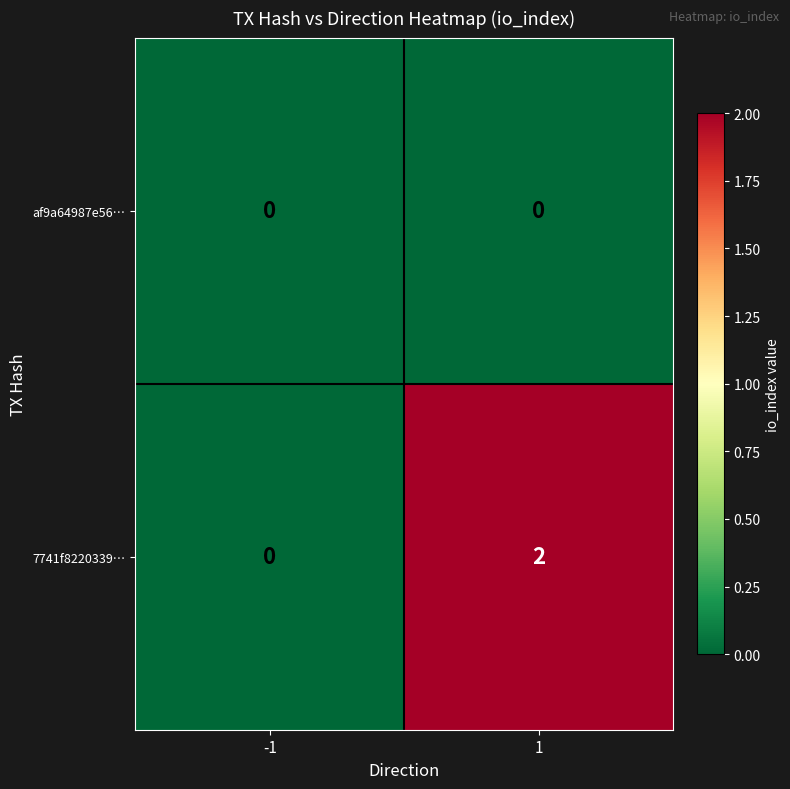

List the series in order of their overall mean, highest first.

7741f8220339…, af9a64987e56…